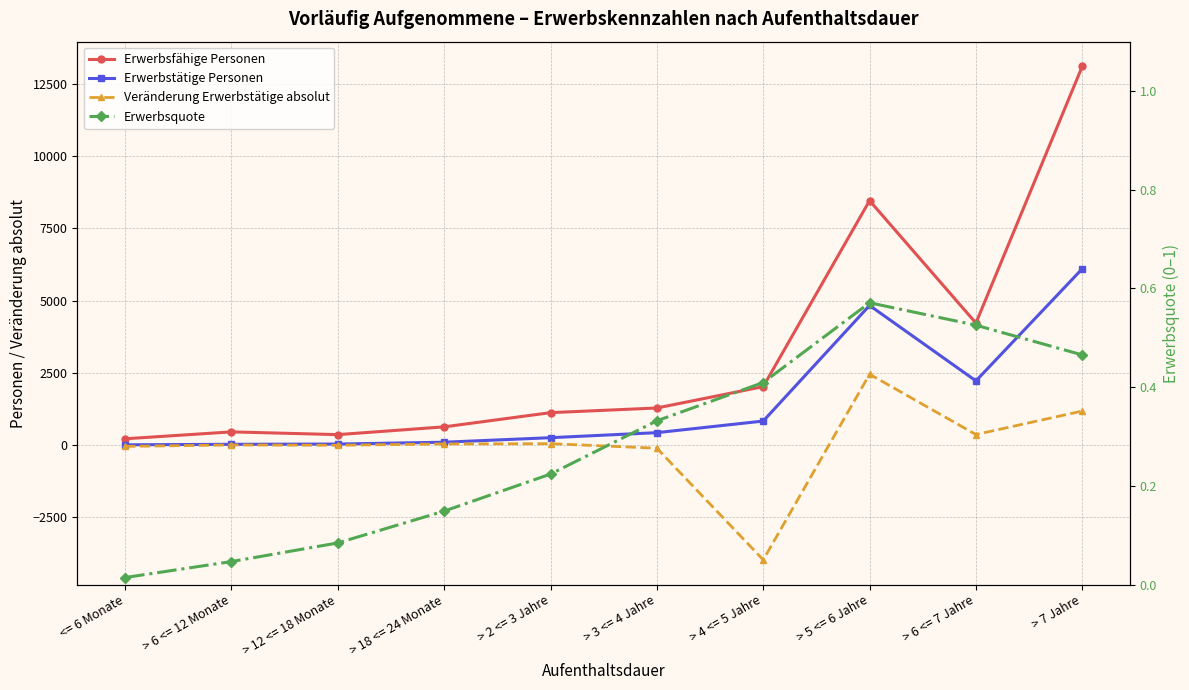

Which has a higher value, > 3 <= 4 Jahre or <= 6 Monate?

> 3 <= 4 Jahre